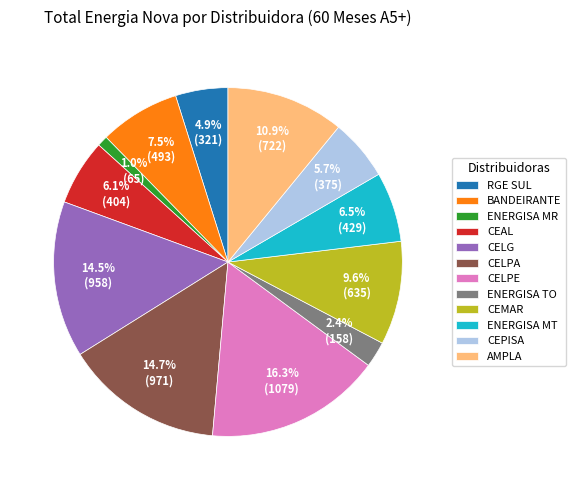

Is it true that CEAL is 12% of the pie?

False